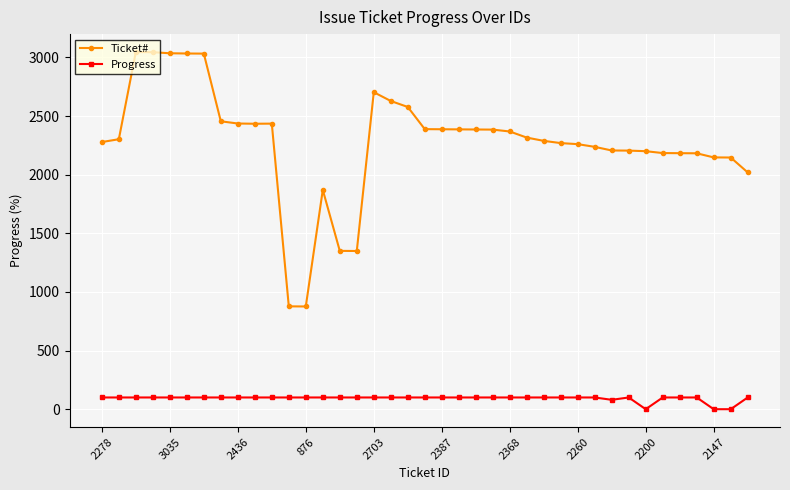

List the series in order of their peak value, highest first.

Ticket#, Progress